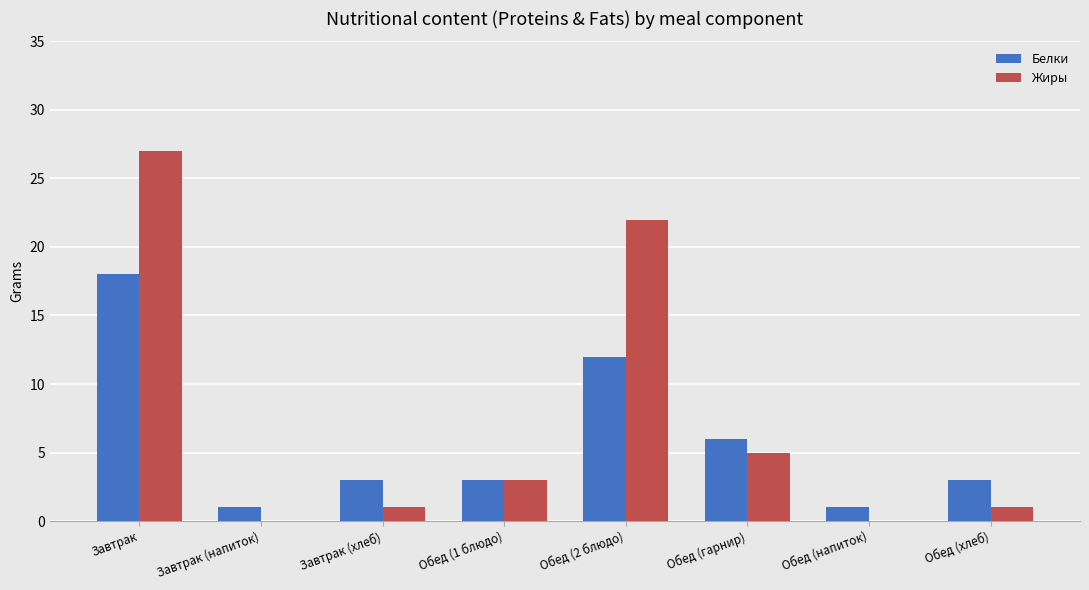

Reading left to right, extract all data points from this chart.

Белки: Завтрак=18	Завтрак (напиток)=1	Завтрак (хлеб)=3	Обед (1 блюдо)=3	Обед (2 блюдо)=12	Обед (гарнир)=6	Обед (напиток)=1	Обед (хлеб)=3
Жиры: Завтрак=27	Завтрак (напиток)=0	Завтрак (хлеб)=1	Обед (1 блюдо)=3	Обед (2 блюдо)=22	Обед (гарнир)=5	Обед (напиток)=0	Обед (хлеб)=1